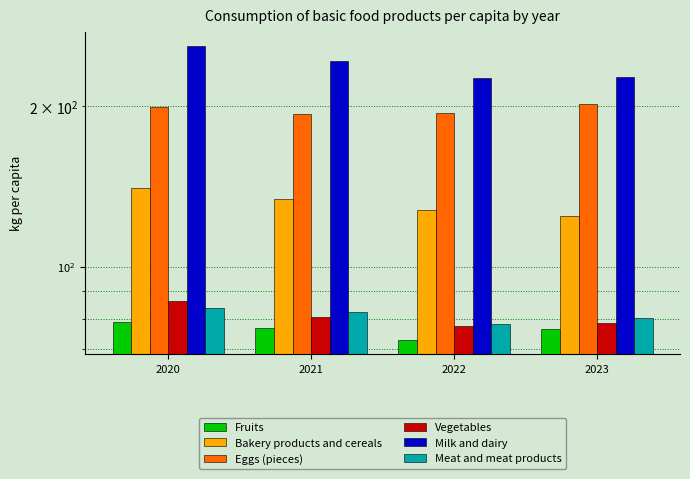

How many data points in Meat and meat products are above 82?

2